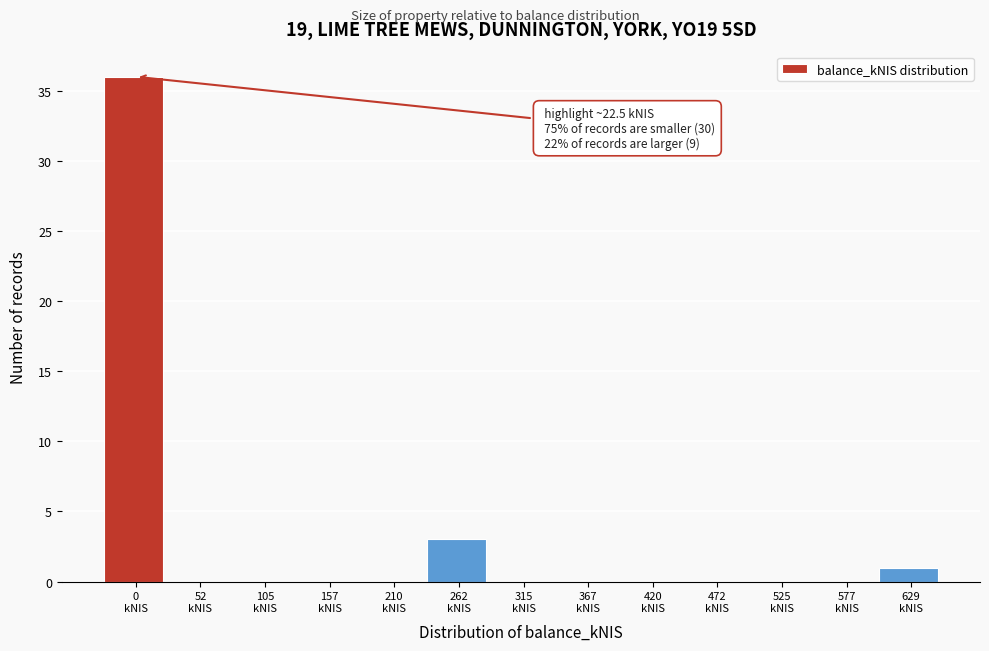

What is the greatest value displayed?

36